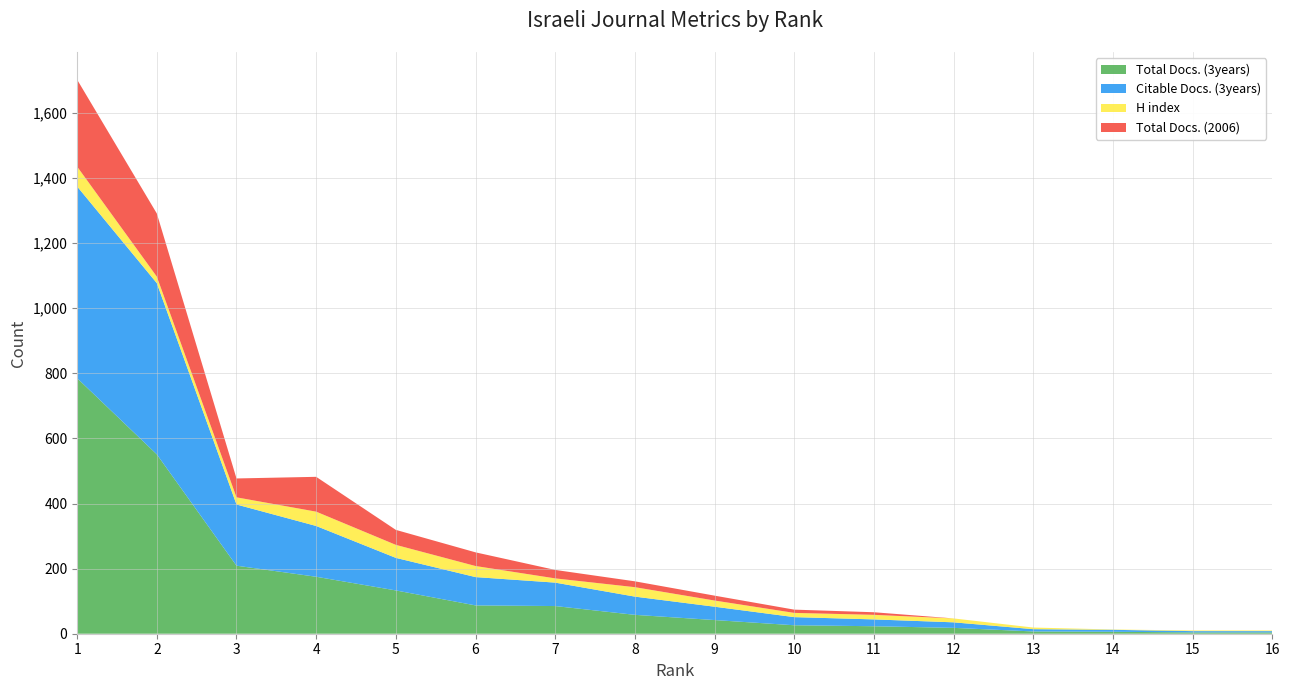

Reading left to right, what are all the values shown in this chart?

Total Docs. (3years): 785	551	209	175	133	87	85	58	42	26	23	18	7	6	4	4
Citable Docs. (3years): 589	526	188	156	100	87	72	56	41	25	21	17	7	6	4	4
H index: 61	20	22	44	40	34	13	29	19	13	14	12	5	1	2	2
Total Docs. (2006): 267	194	58	107	46	42	26	18	15	10	8	0	0	0	0	0